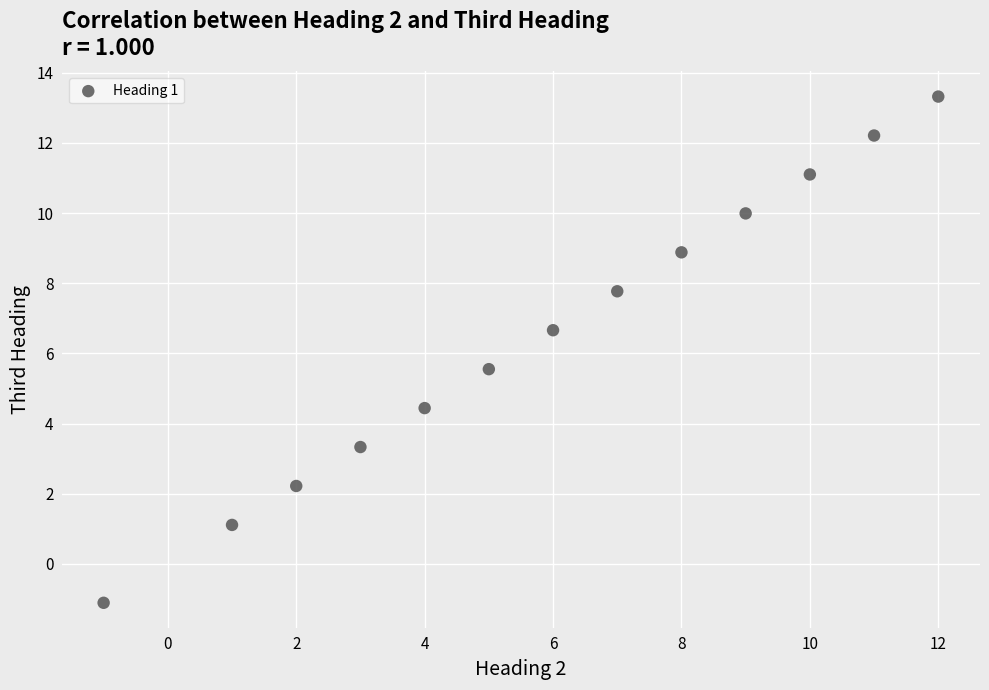

What is the range of X values (max minus min)?

13.0